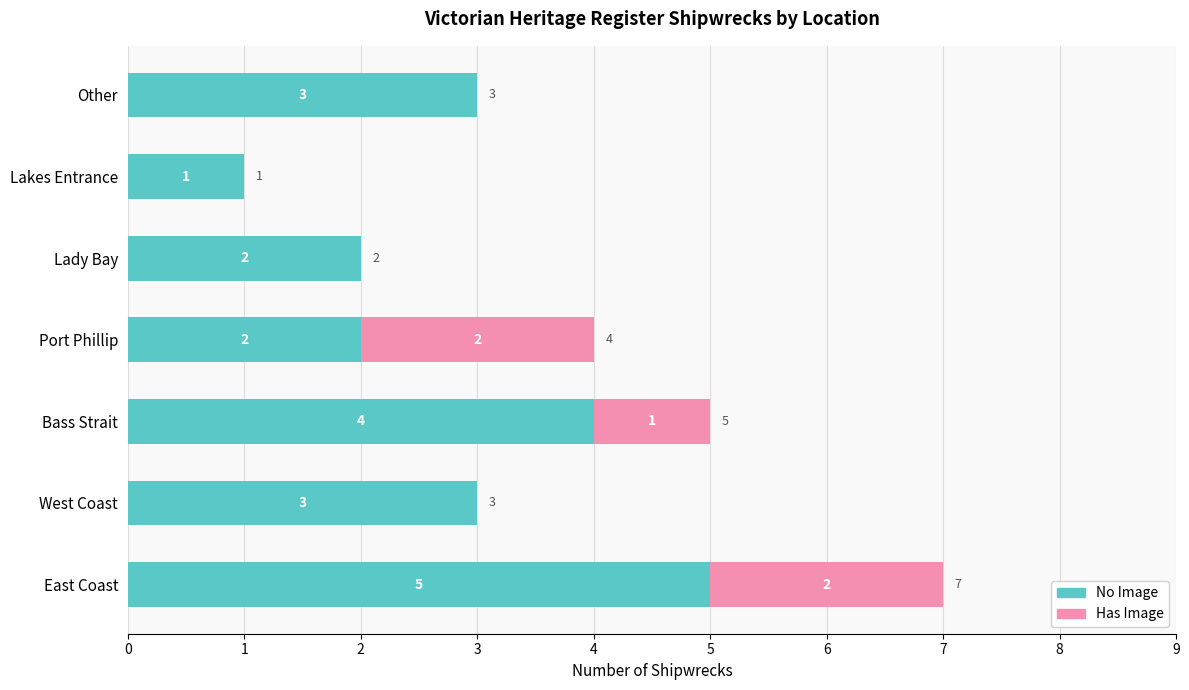

What is the sum of the No Image values at East Coast and Lady Bay?

7